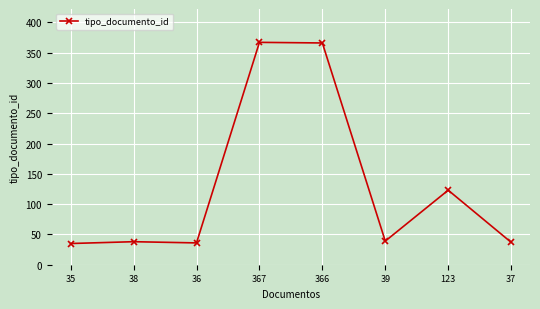

Is this an area chart (filled region under the line)?

No